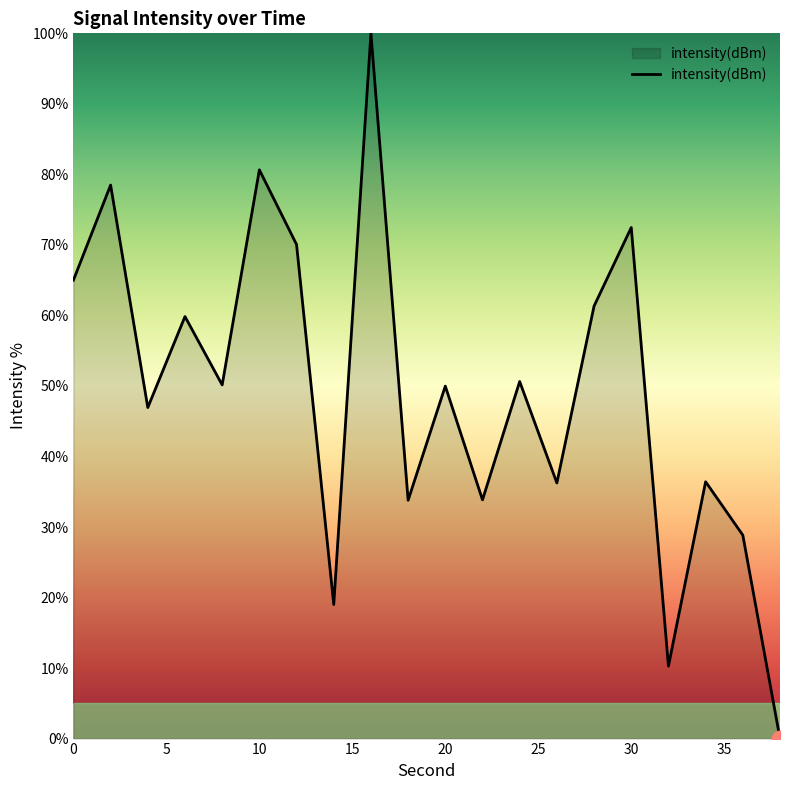

What is the maximum value shown in the chart?

100.0